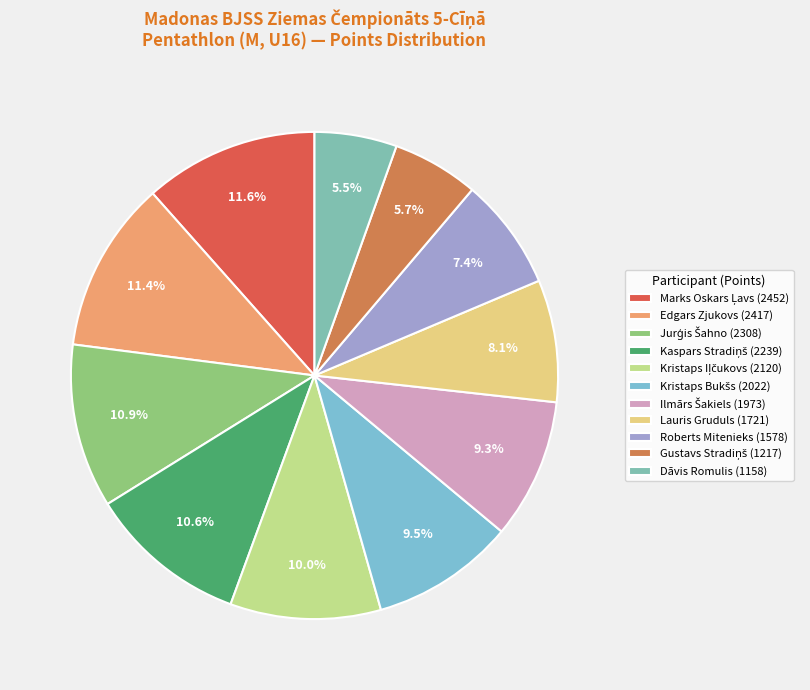

What is the smallest slice in the pie chart?

Dāvis Romulis